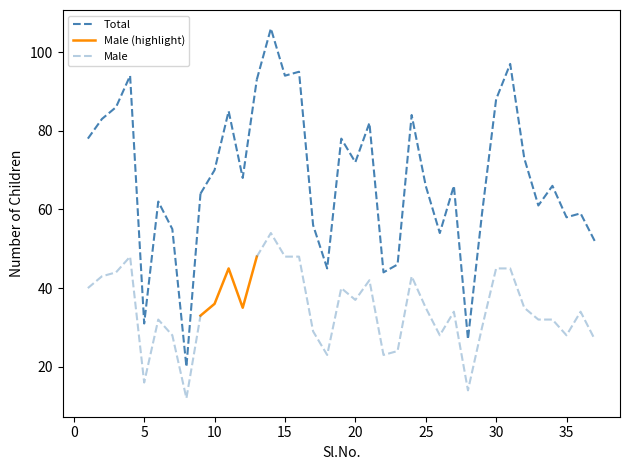

What is the maximum value shown in the chart?

106